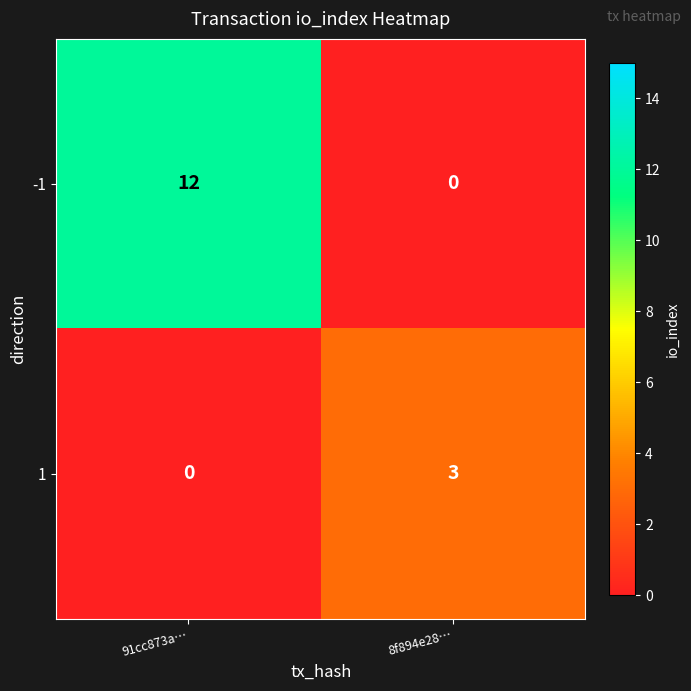

Which category has the highest value in the -1 series?

91cc873a…